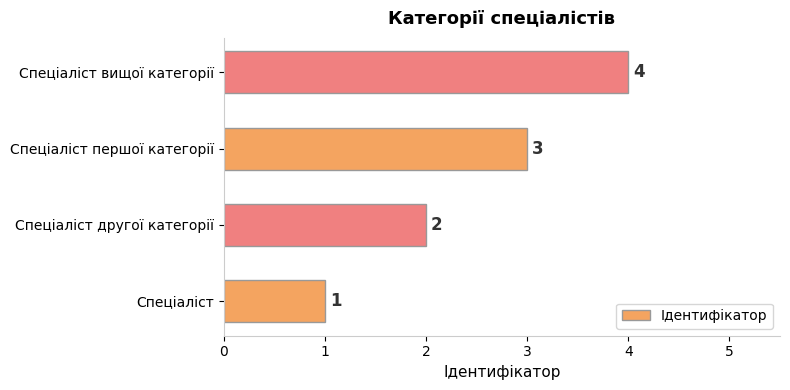

What is the smallest value displayed?

1